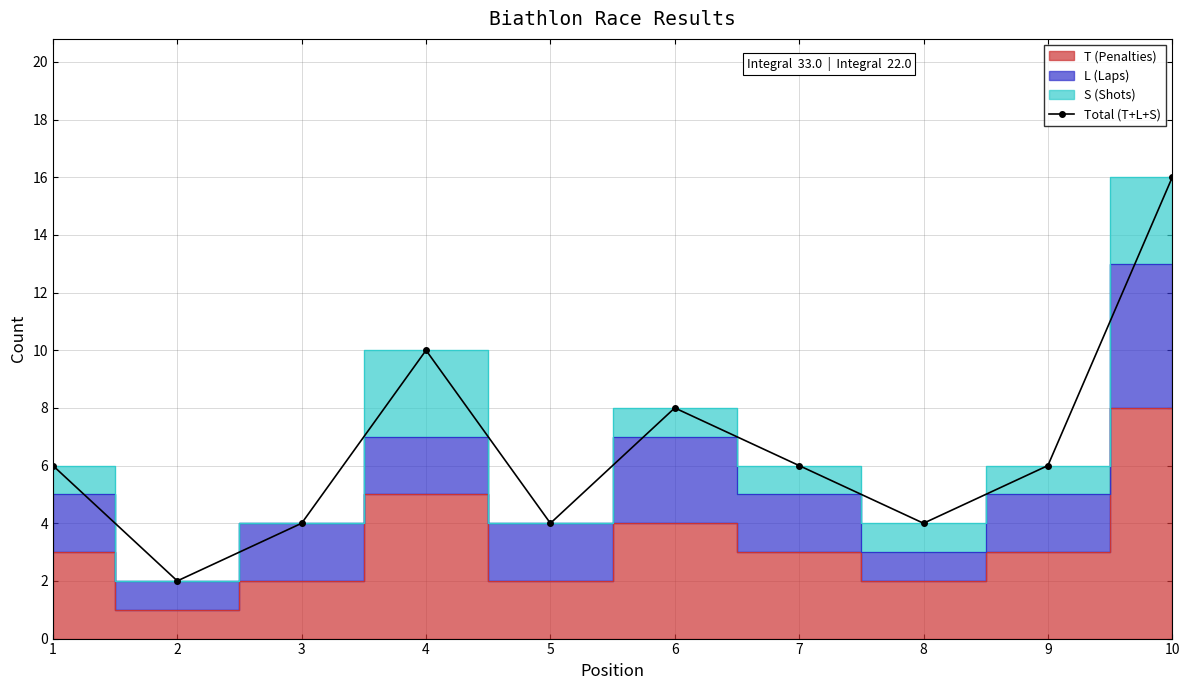

How many data points does each series have?

10